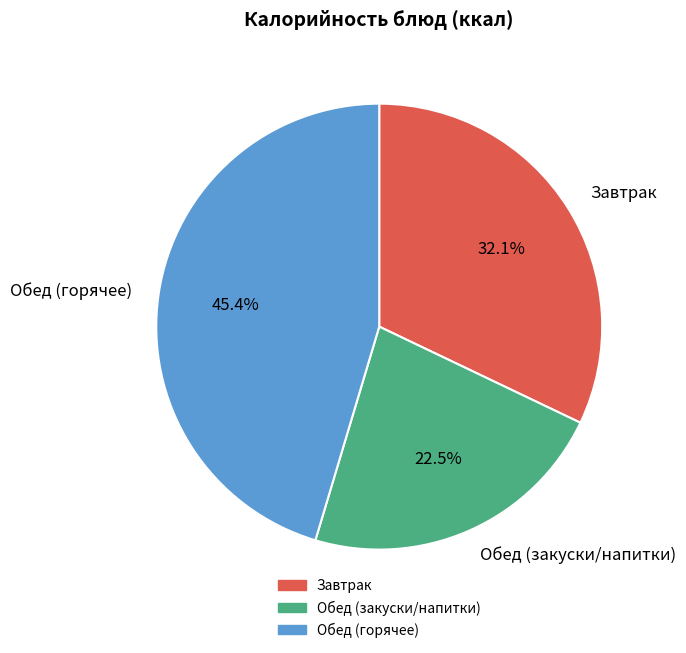

What is the largest slice in the pie chart?

Обед (горячее)